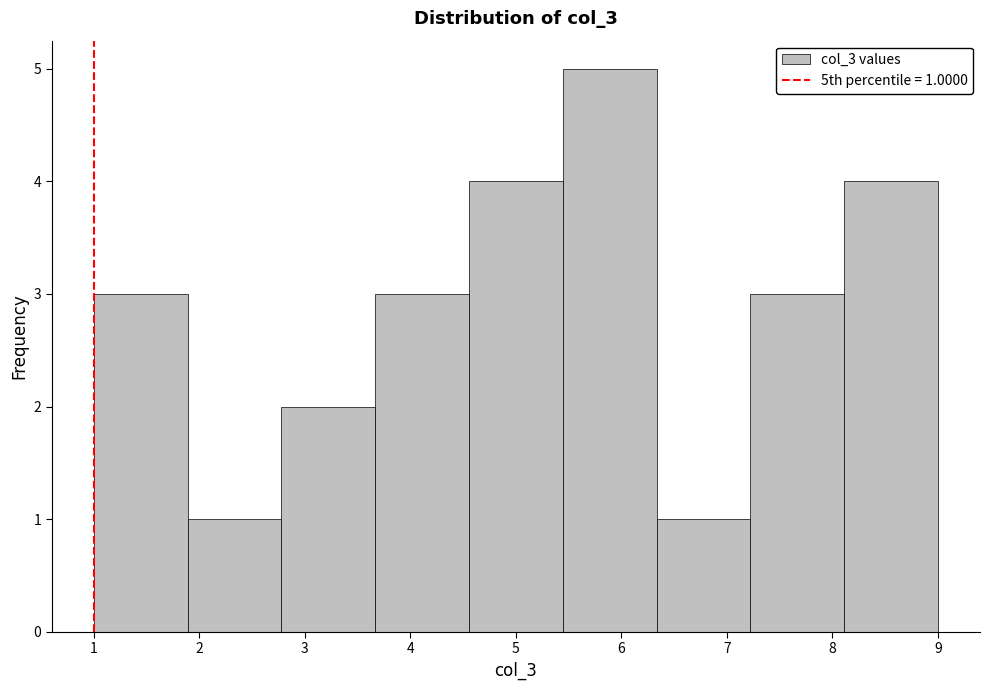

Which range on the x-axis has the tallest bar?

5.4 to 6.3